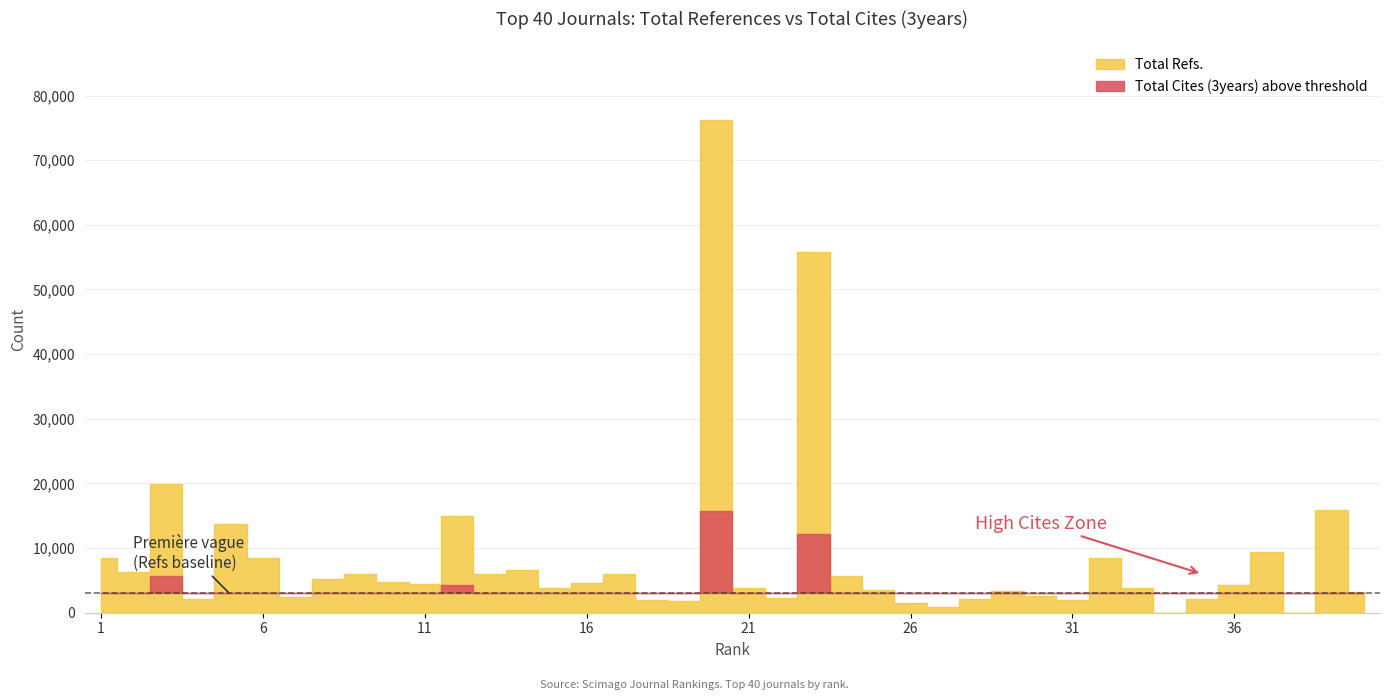

Is the value of Total Cites (3years) at 40 greater than the value of Total Refs. at 11?

No